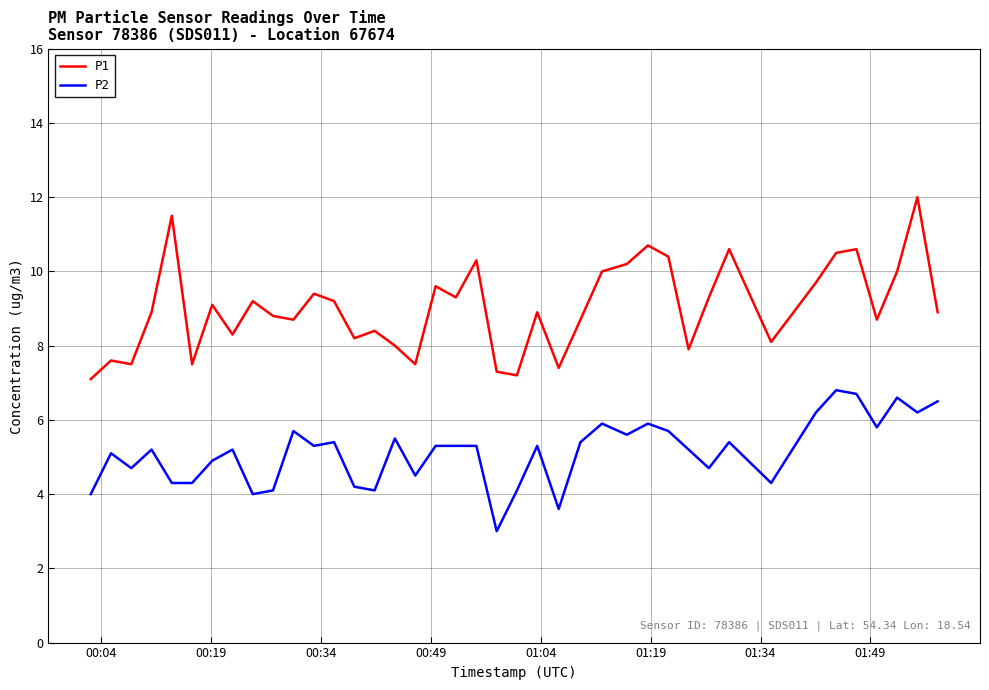

How many distinct data groups are displayed?

2